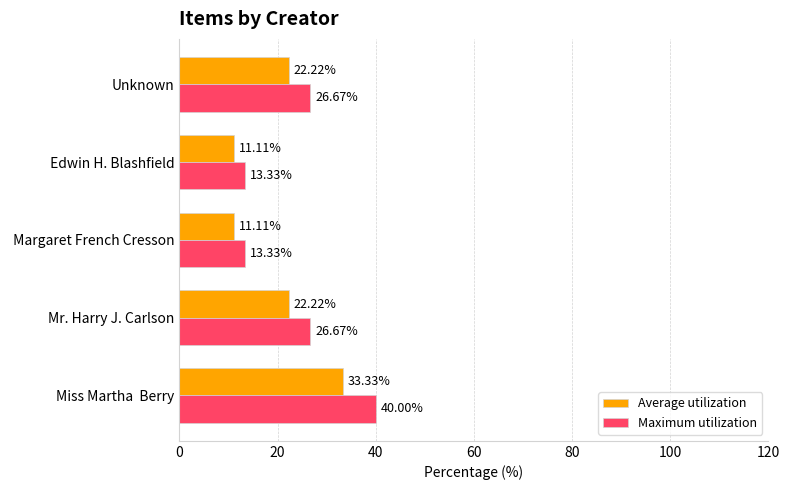

At Miss Martha  Berry, list the series in order from largest to smallest.

Maximum utilization, Average utilization